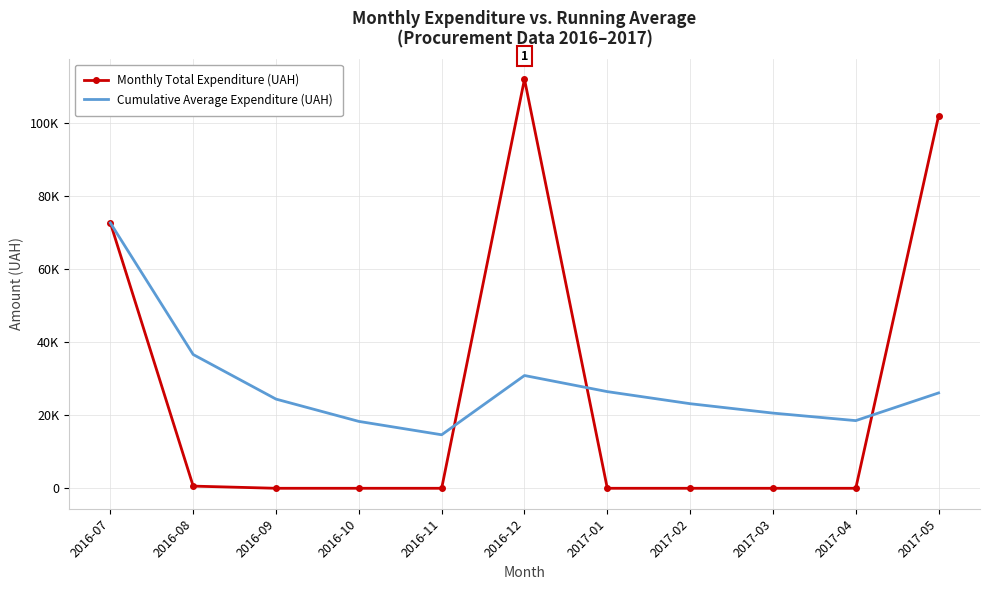

What are all the series names shown in the legend?

Monthly Total Expenditure (UAH), Cumulative Average Expenditure (UAH)